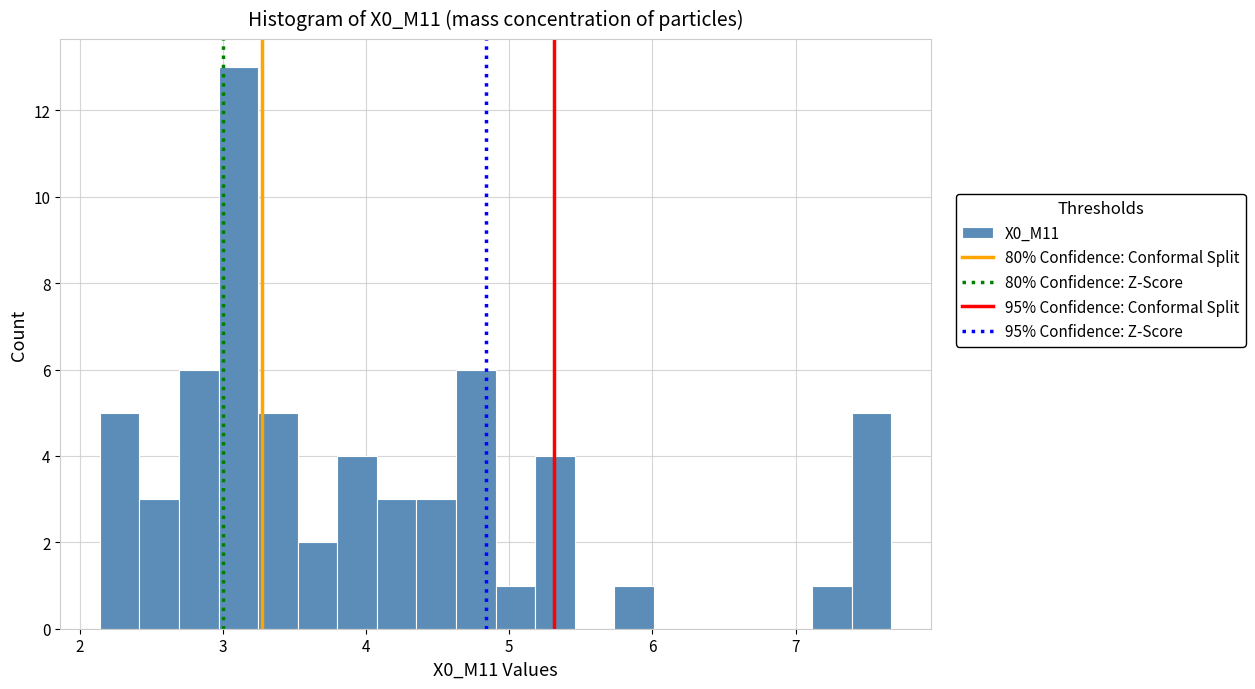

Read against the x-axis, roughly where is the centre of the tallest bar?

3.1